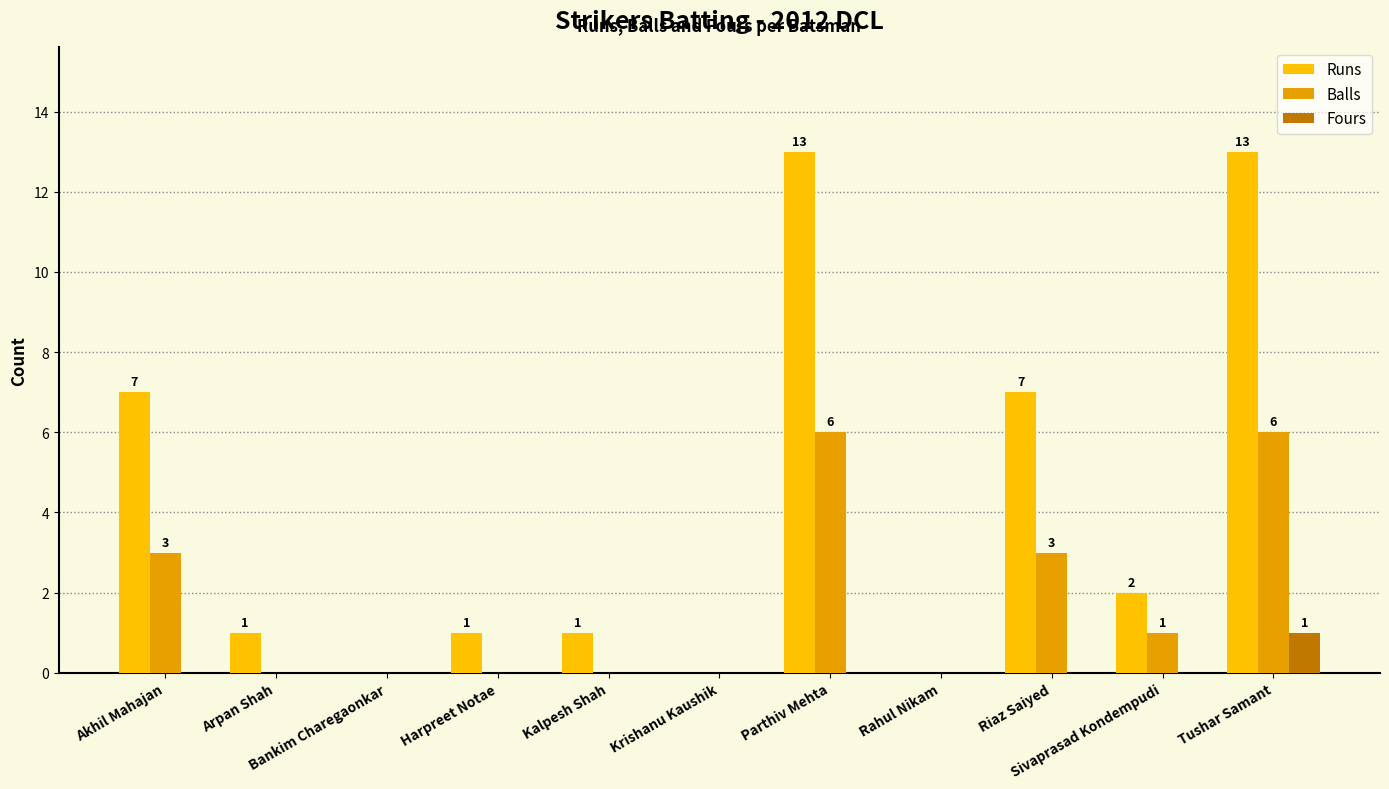

Which series has the largest total across all categories?

Runs